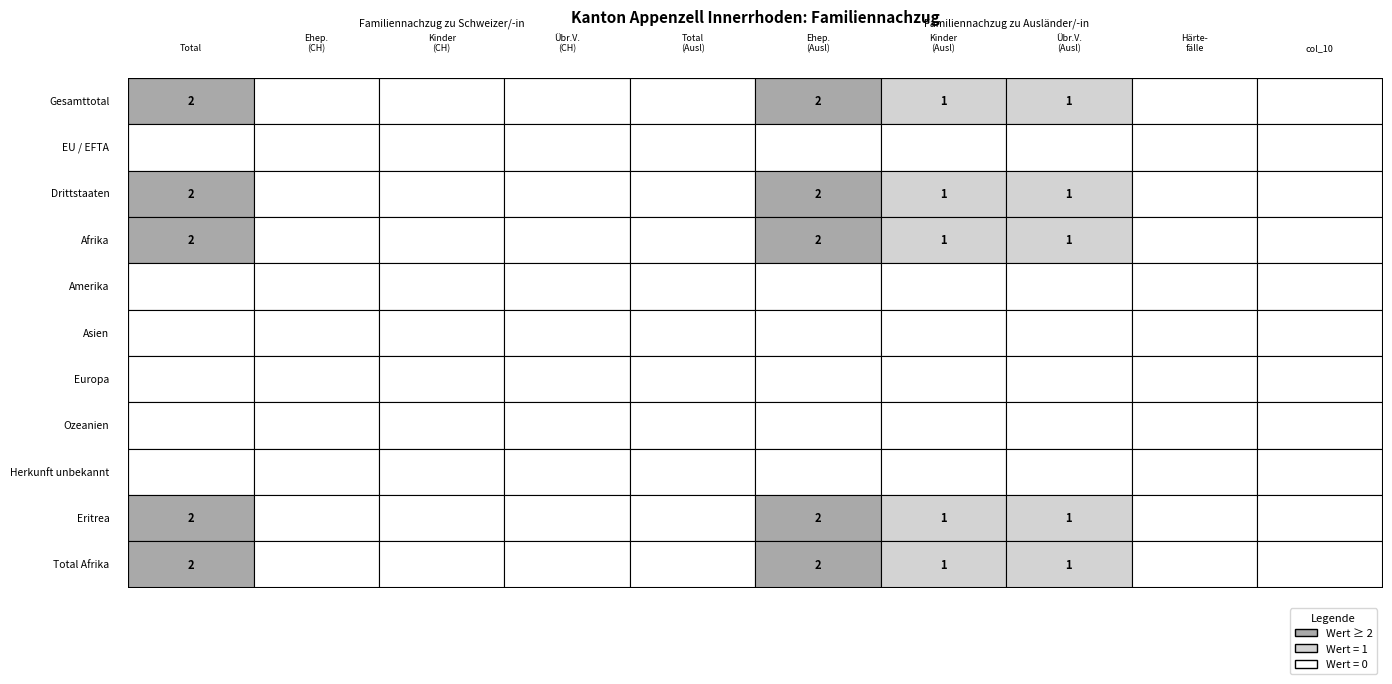

What is the sum of all Total Afrika values?

6